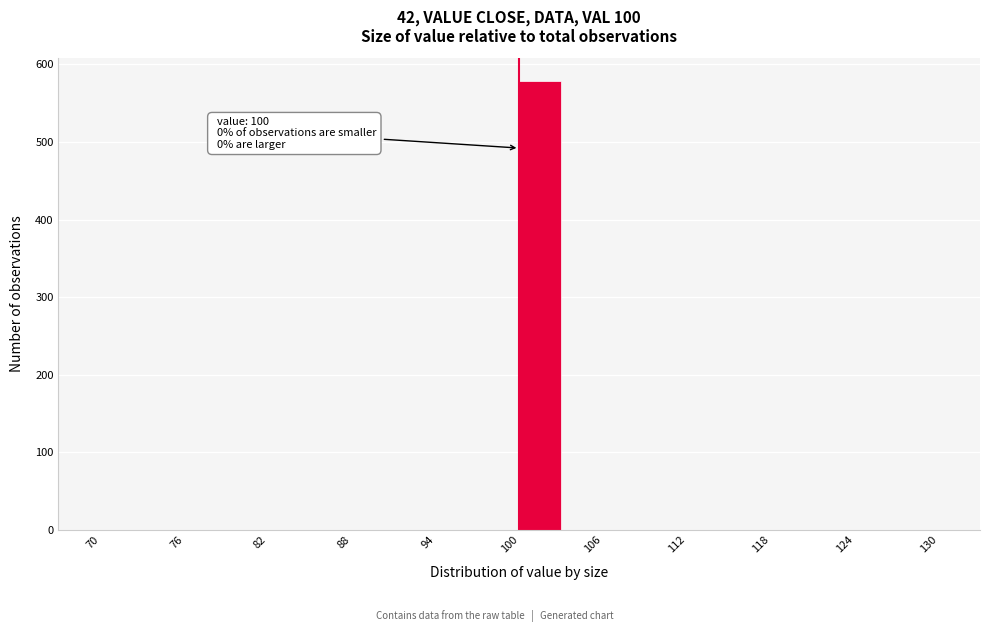

Around what value on the x-axis is the tallest bar? Give the approximate position of its centre, as read against the axis.

102